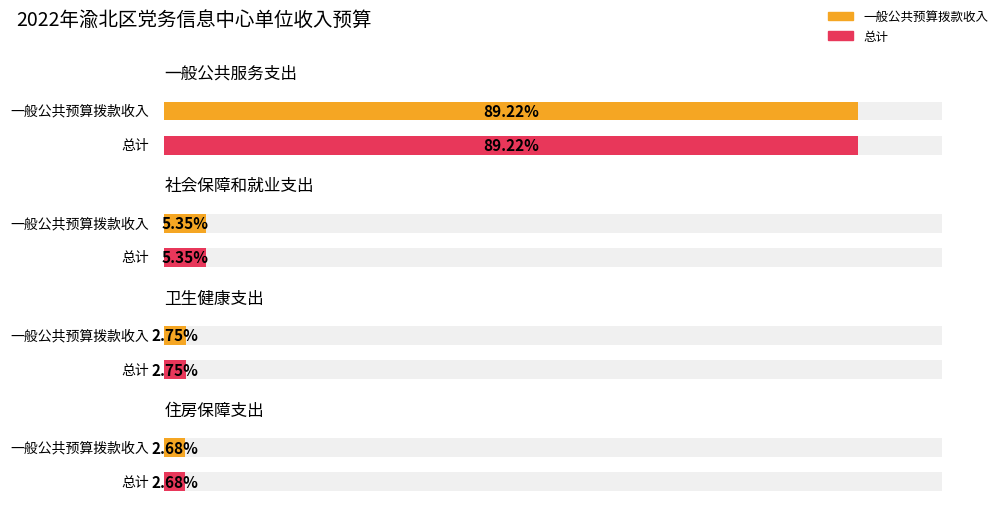

Does the chart contain any negative values?

No